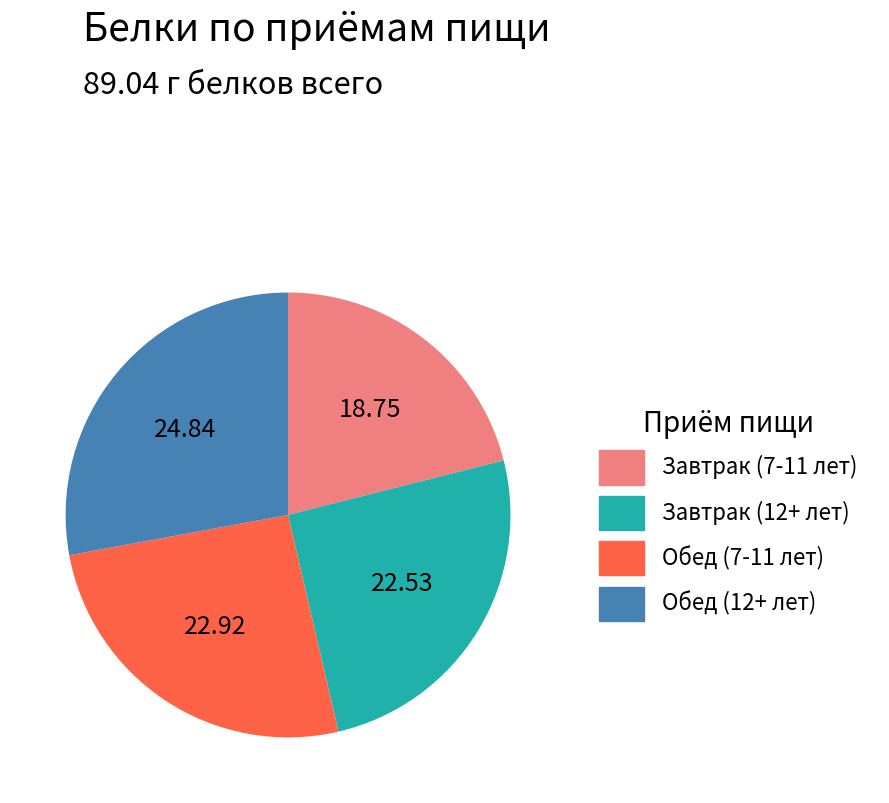

Does any single category account for the majority?

No